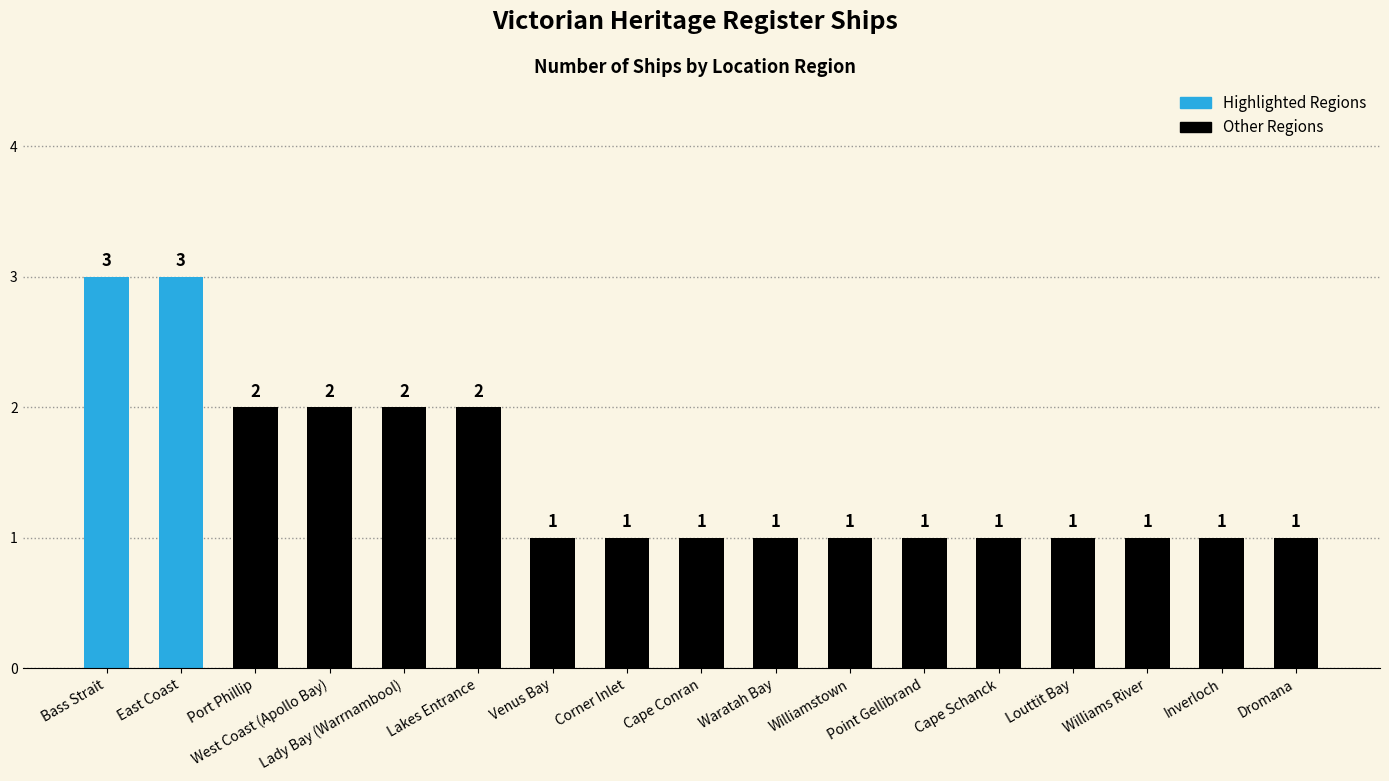

The chart shows a value of 0 at Williams River. True or false?

False